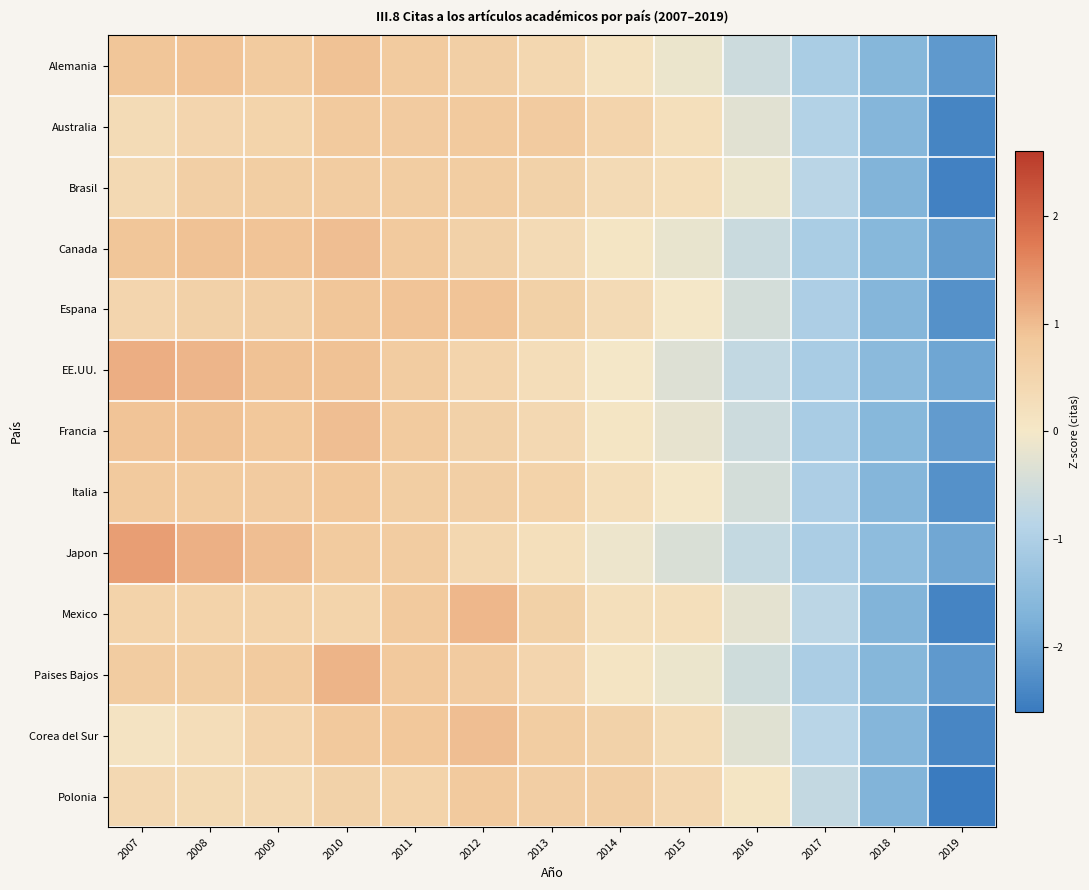

What is the difference between the highest and lowest values at 2017?

0.4